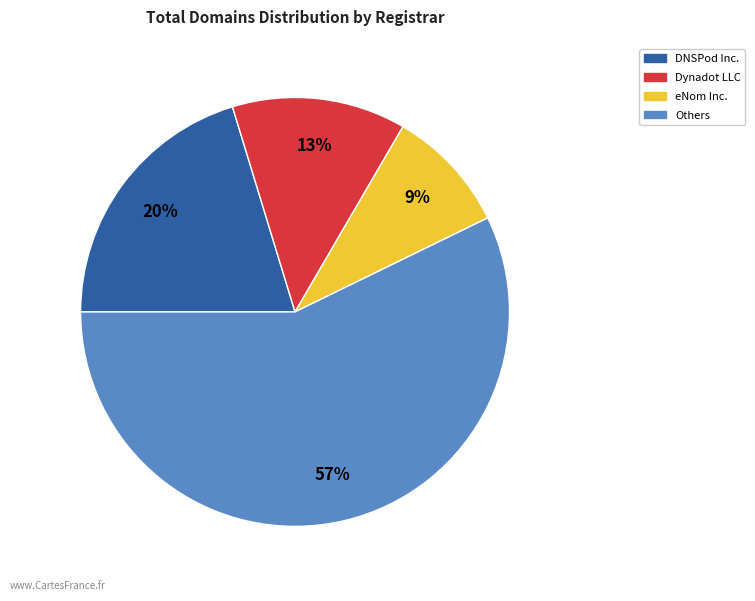

Does any single category account for the majority?

Yes